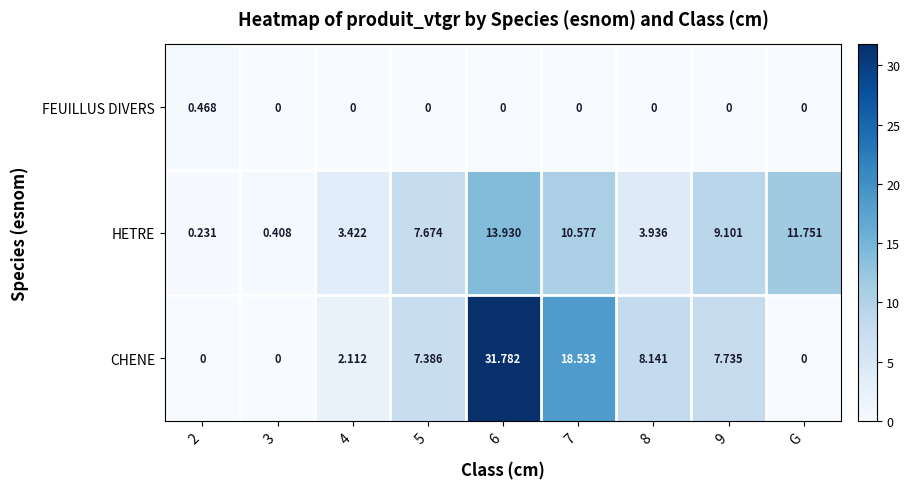

Which series has the largest range (max minus min)?

CHENE